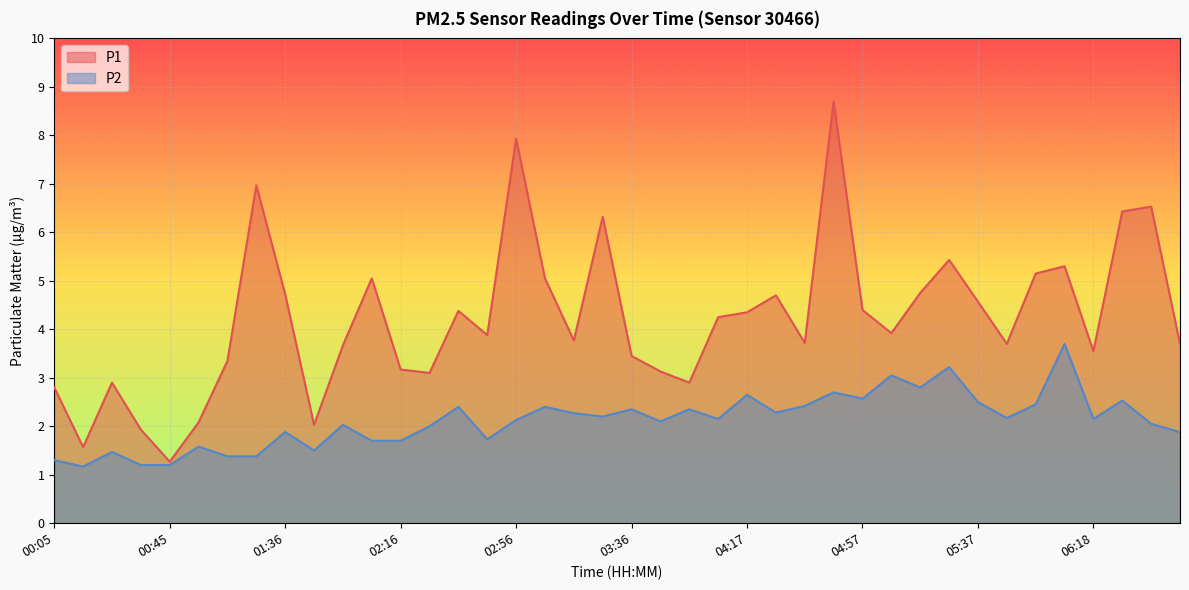

At which label does P1 first exceed 3?

01:05